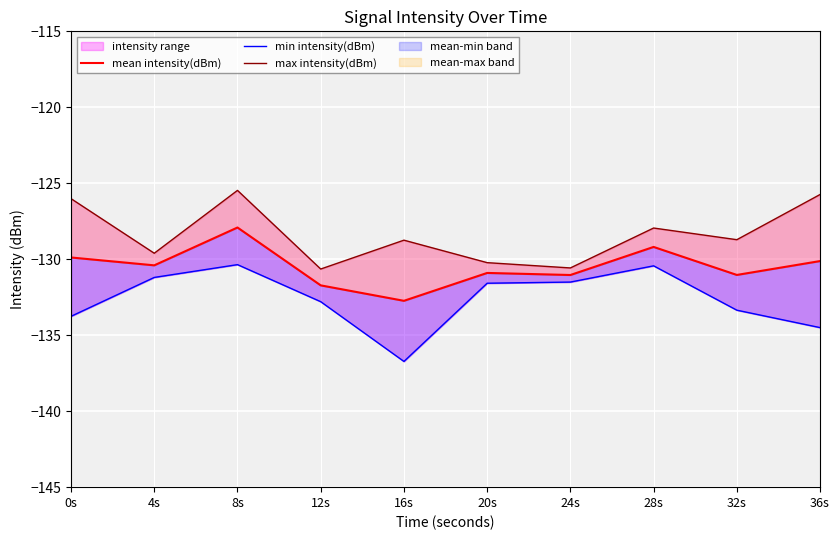

Is the value of min intensity(dBm) at 32s greater than the value of max intensity(dBm) at 0s?

No